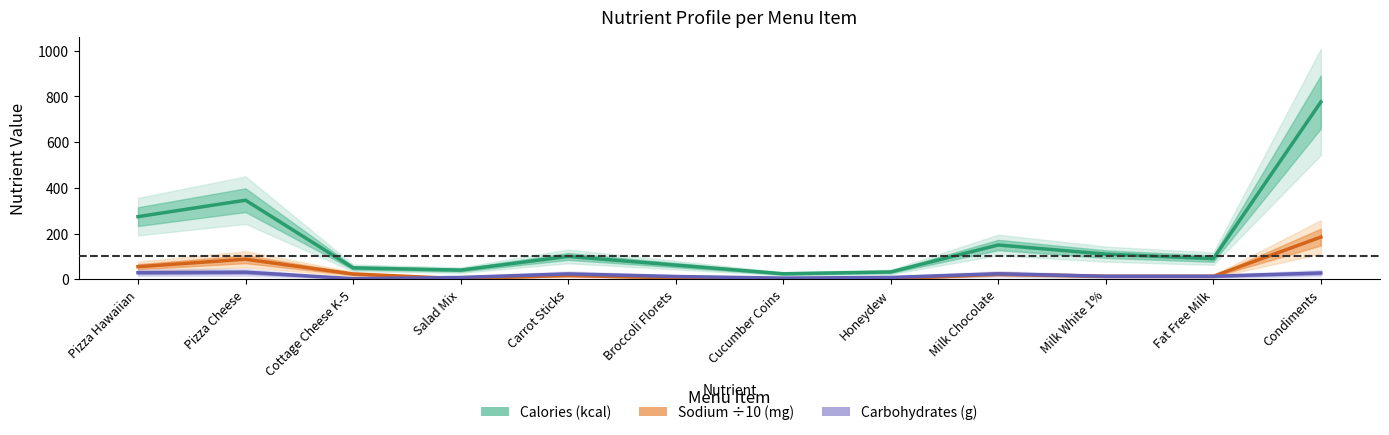

Reading left to right, extract all data points from this chart.

Calories (kcal): 274.0	346.0	50.0	40.0	100.0	62.0	24.0	32.0	150.0	110.0	90.0	776.0
Sodium ÷10 (mg): 55.0	87.7	23.0	2.7	16.8	6.0	0.5	1.6	22.0	13.0	13.0	184.7
Carbohydrates (g): 28.8	30.9	2.5	8.0	23.4	12.1	5.1	8.1	24.0	13.0	13.0	27.4